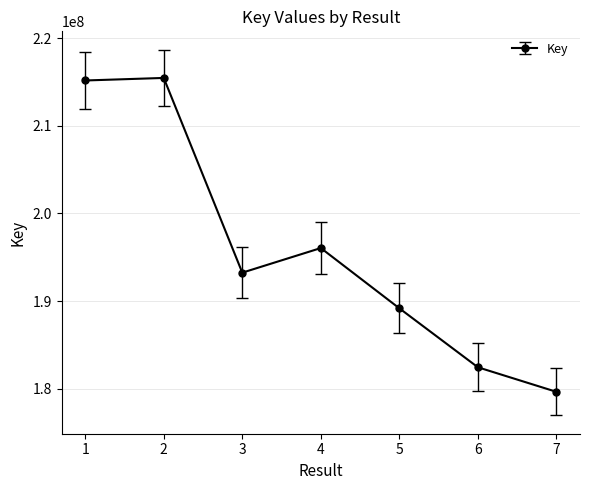

What is the greatest value displayed?

215474769